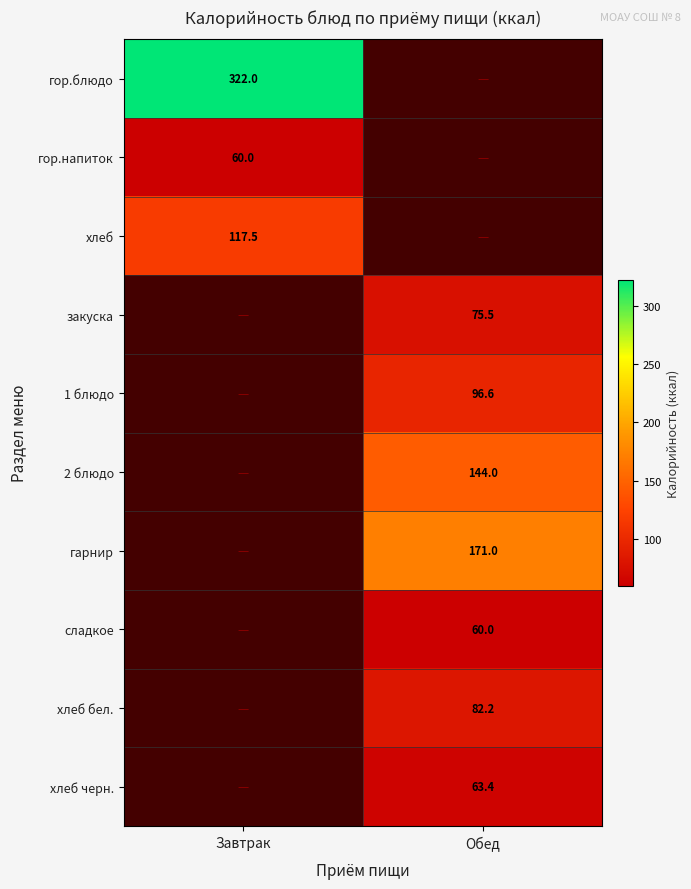

The 2 блюдо series shows 144.0 at Обед. True or false?

True